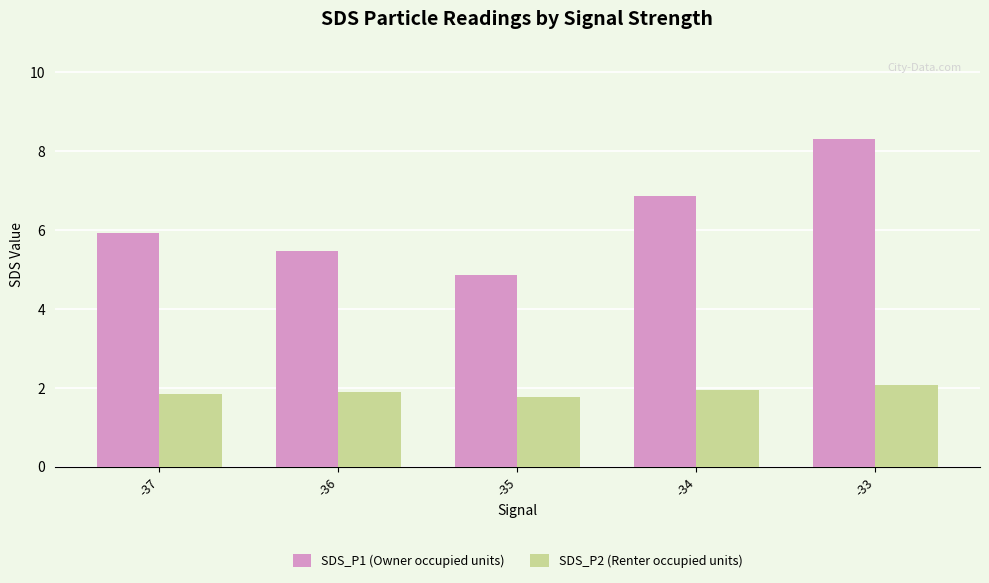

Reading left to right, list all the values displayed in this chart.

SDS_P1 (Owner occupied units): 5.9	5.5	4.9	6.9	8.3
SDS_P2 (Renter occupied units): 1.9	1.9	1.8	1.9	2.1